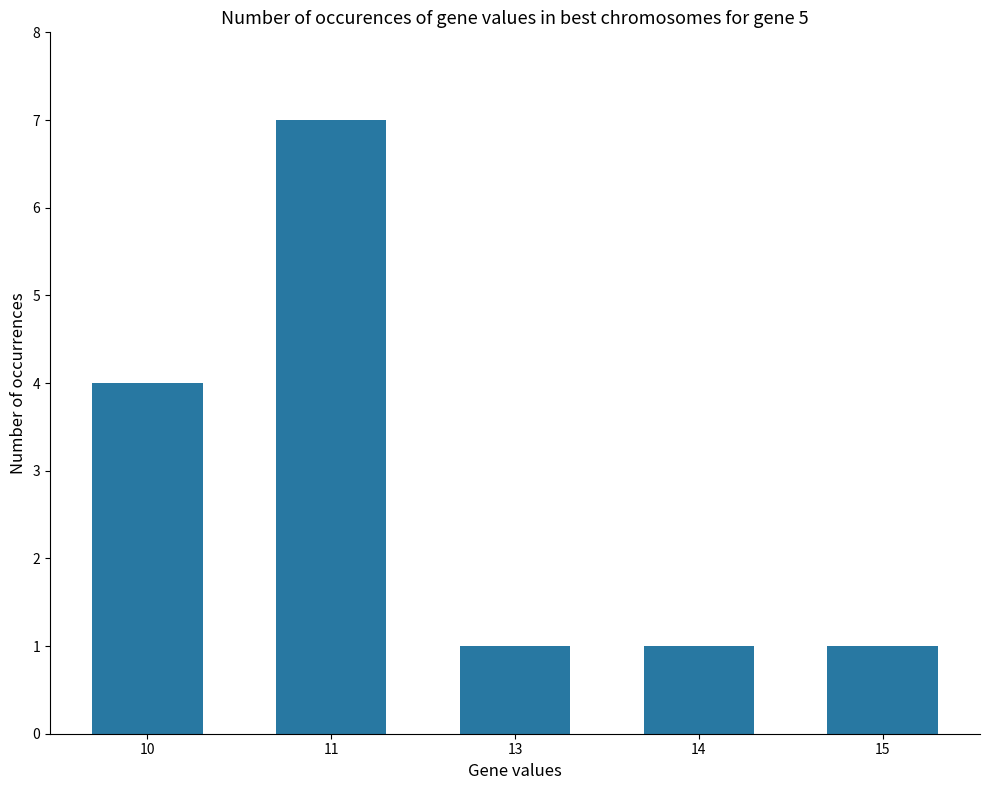

What is the value of the 5th bar from the left?

1